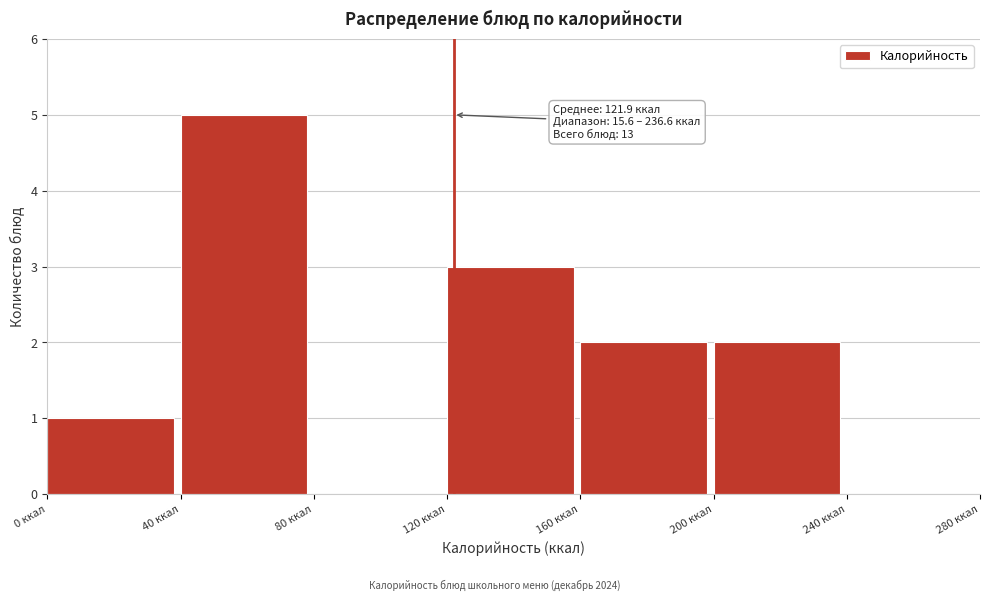

Over which range of the x-axis is the bar tallest?

40 to 80